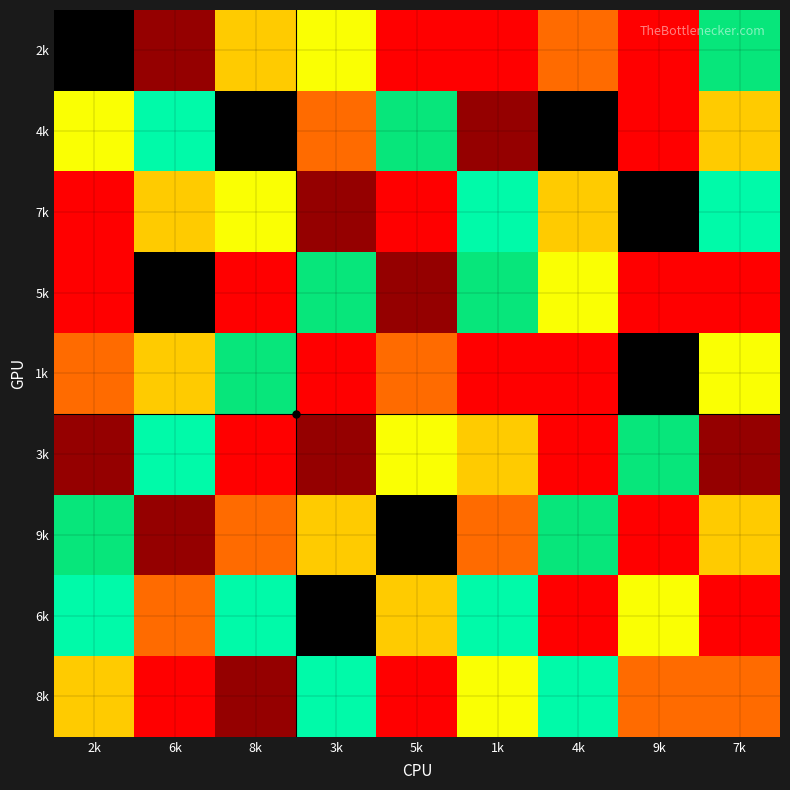

Which series has the largest range (max minus min)?

2k